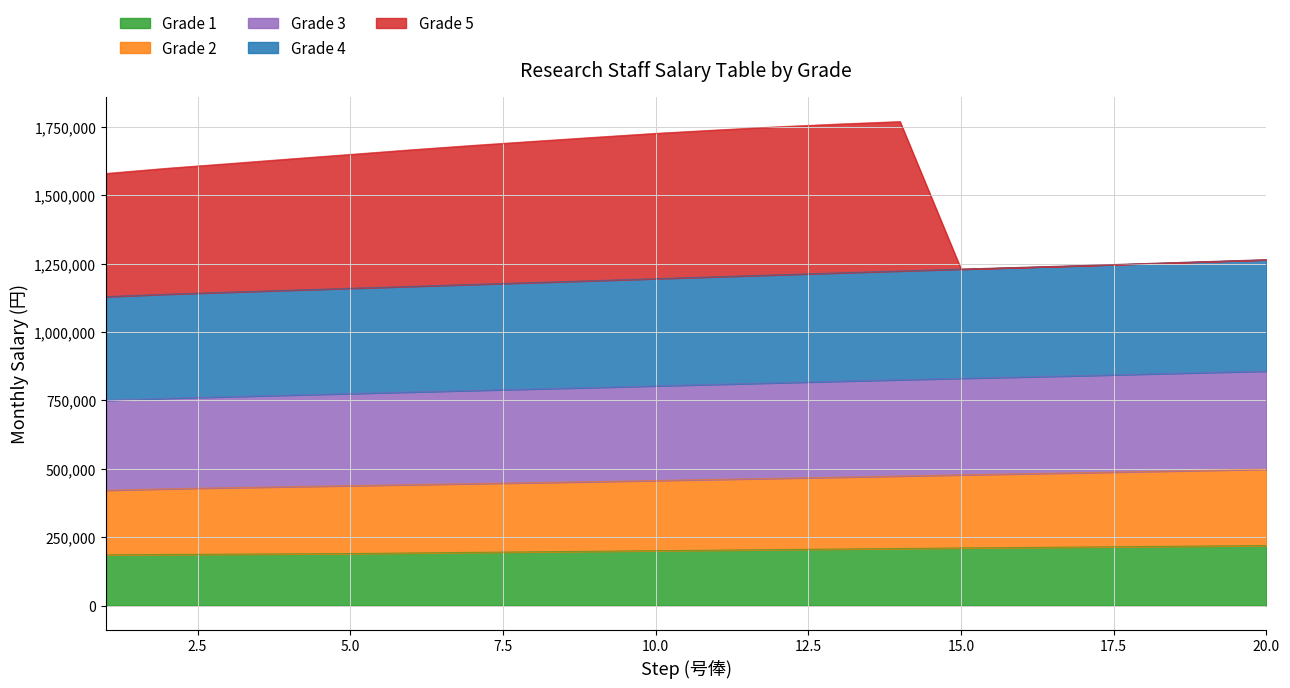

Reading left to right, what are all the values shown in this chart?

Grade 1: 1=185400	2=186500	3=187700	4=188800	5=189900	6=192100	7=194200	8=196300	9=198400	10=200400	11=202400	12=204500	13=206500	14=208400	15=210400	16=212100	17=213800	18=215600	19=217500	20=219300
Grade 2: 1=421200	2=426700	3=430600	4=434400	5=438100	6=441900	7=445500	8=449100	9=452800	10=456900	11=461000	12=465000	13=469100	14=473300	15=477700	16=481600	17=485500	18=489800	19=494100	20=498300
Grade 3: 1=749900	2=757500	3=763400	4=769200	5=774800	6=780500	7=786100	8=791600	9=797100	10=802800	11=808500	12=814100	13=819800	14=825300	15=830500	16=835400	17=840400	18=846000	19=851500	20=856900
Grade 4: 1=1129000	2=1138000	3=1145300	4=1152500	5=1159500	6=1166600	7=1173600	8=1180600	9=1187500	10=1194700	11=1201800	12=1208800	13=1215900	14=1222900	15=1229600	16=1236100	17=1242600	18=1249800	19=1256900	20=1264000
Grade 5: 1=1579200	2=1598200	3=1614900	4=1632100	5=1648800	6=1665800	7=1681700	8=1696700	9=1711400	10=1725800	11=1738200	12=1749800	13=1759900	14=1768900	15=1229600	16=1236100	17=1242600	18=1249800	19=1256900	20=1264000